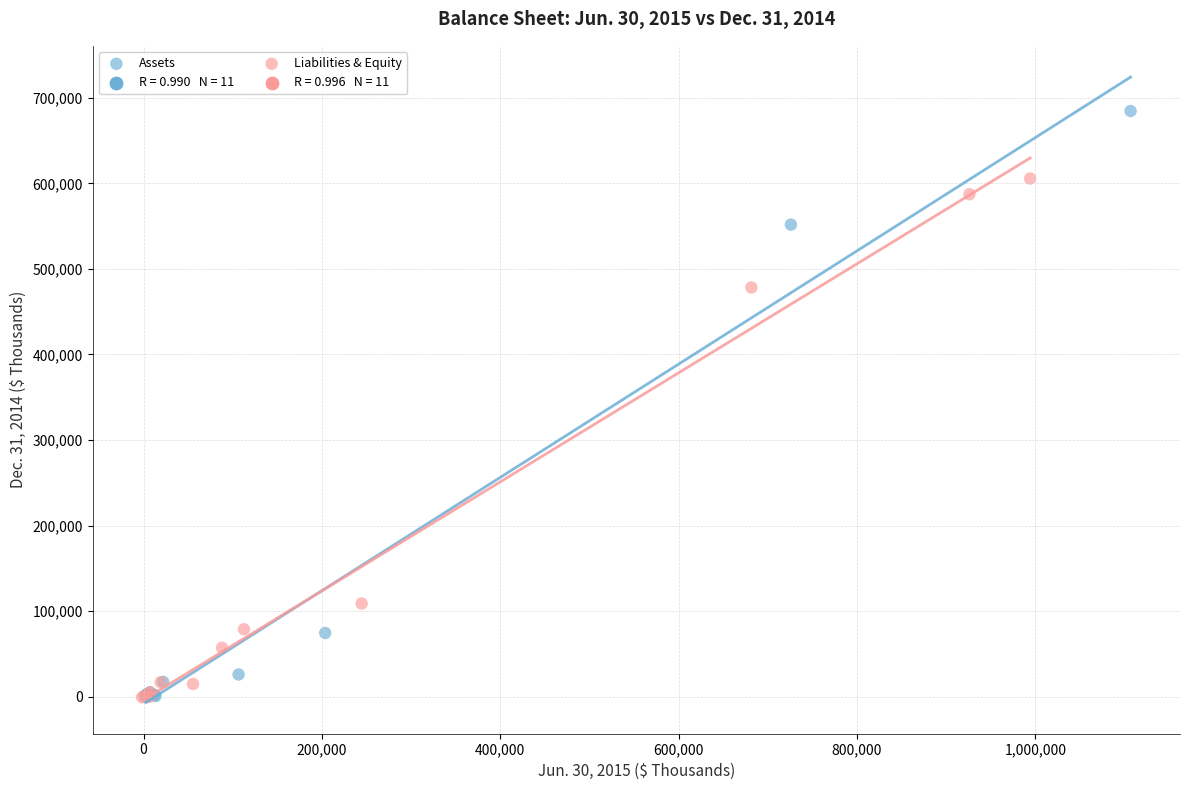

Which series contains the highest Y value?

Assets